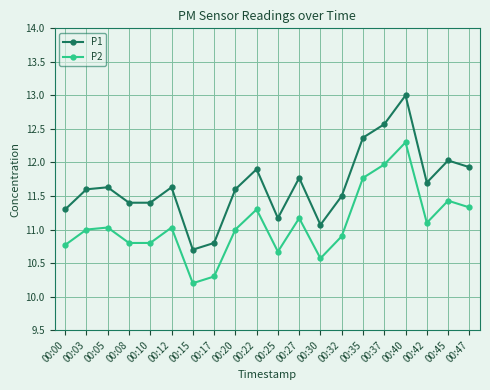

Between 00:20 and 00:40, which series saw the biggest shift?

P1